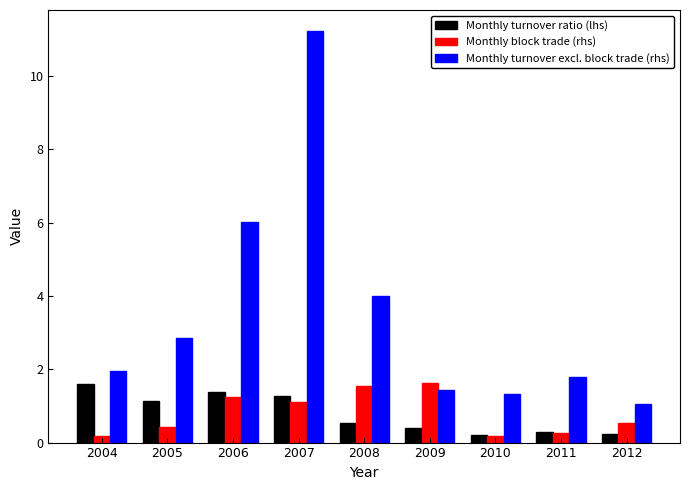

Is the value of Monthly turnover ratio (lhs) at 2011 greater than the value of Monthly block trade (rhs) at 2012?

No